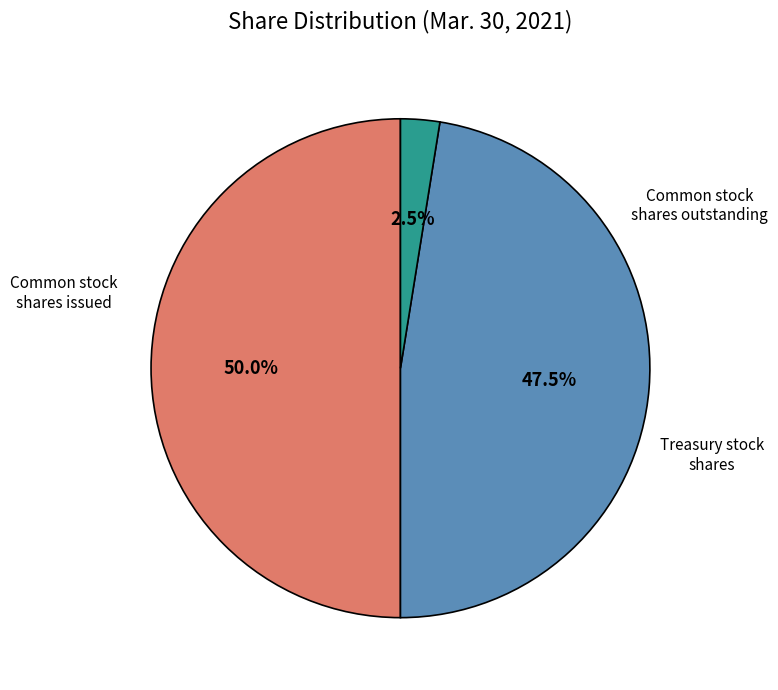

How many segments does this pie chart have?

3